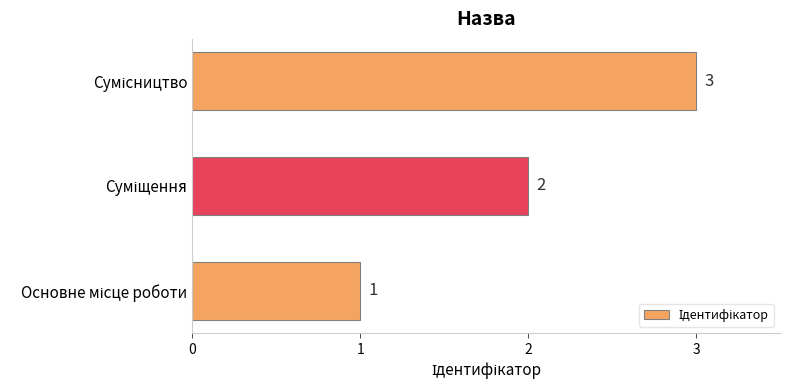

What is the maximum value shown in the chart?

3